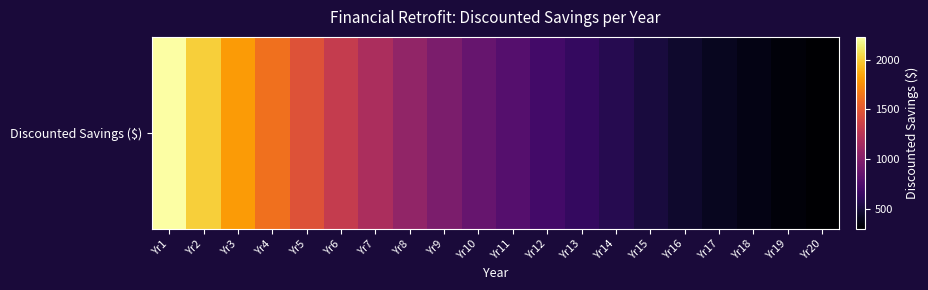

True or false: the data shows 958.9 at Yr9.

True